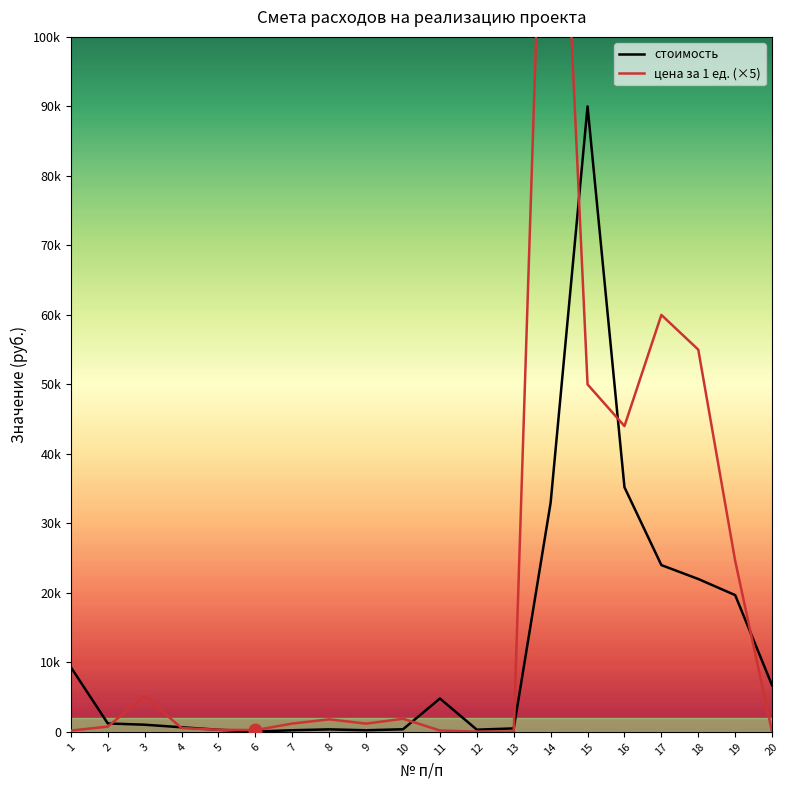

Which series has the largest total across all categories?

цена за 1 ед. (×5)